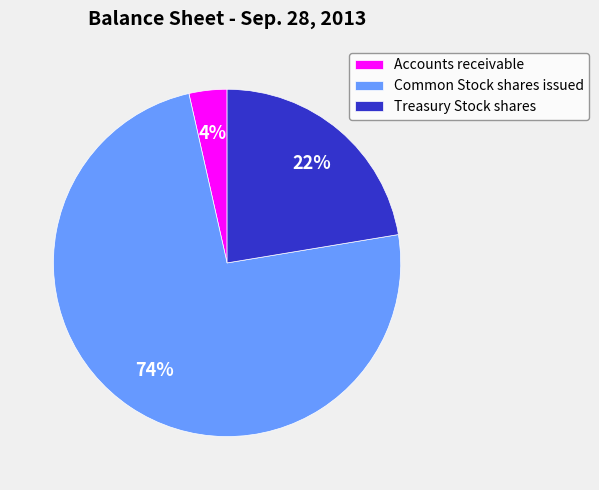

Rank the categories by value from highest to lowest.

Common Stock shares issued, Treasury Stock shares, Accounts receivable